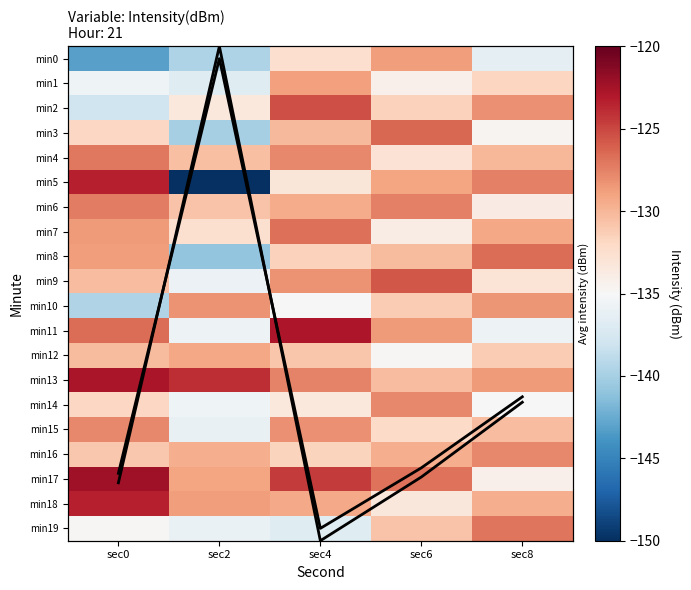

What is the minimum value shown in the chart?

-150.4